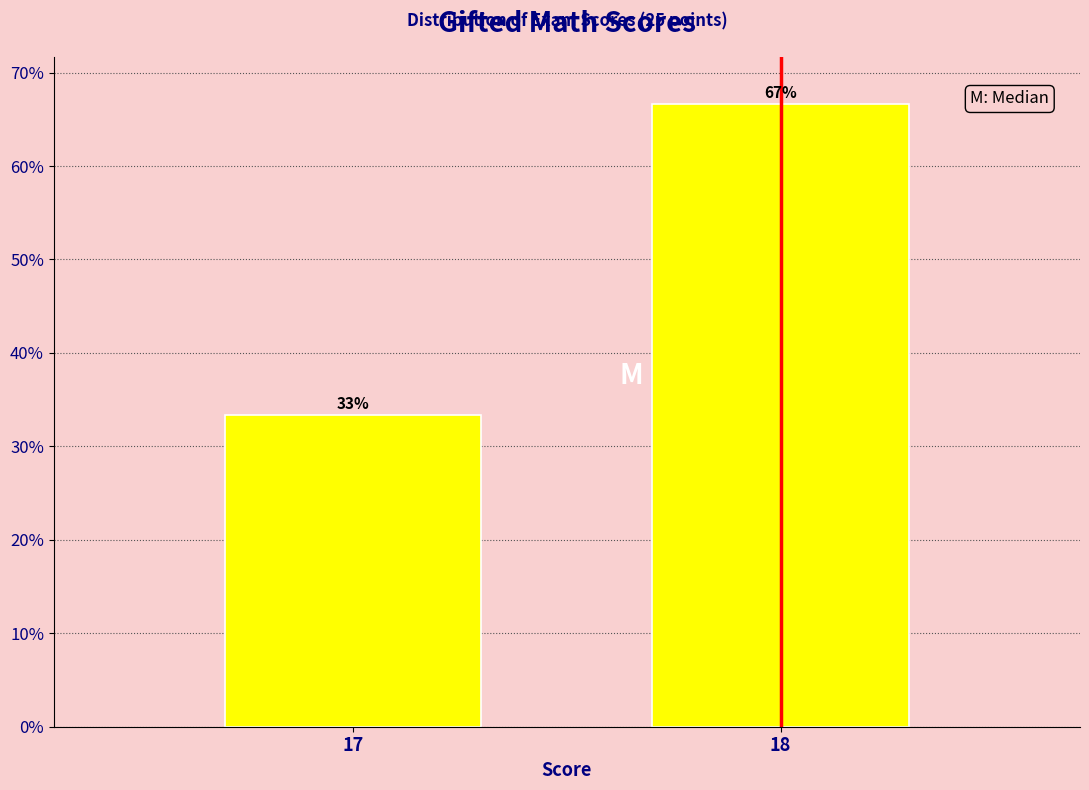

What is the approximate value at 17?

33.3